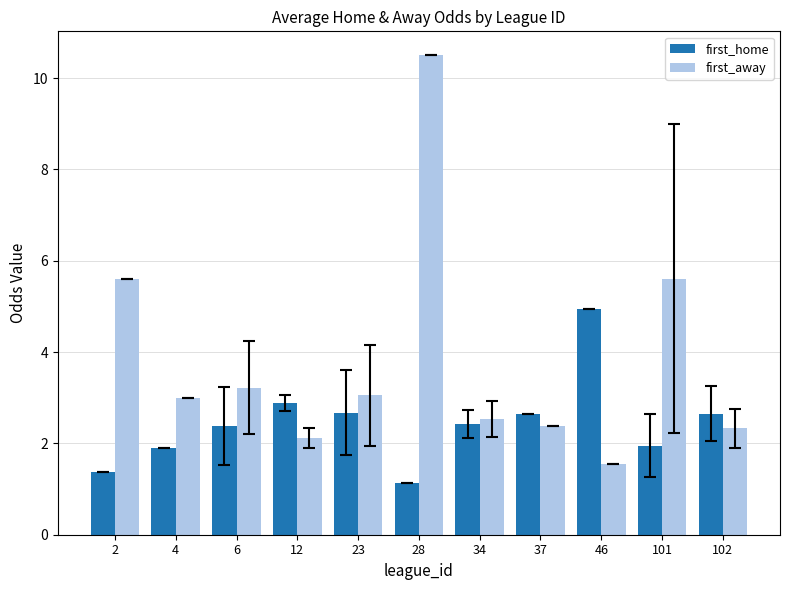

Are the bars grouped side by side (vs. stacked)?

Yes